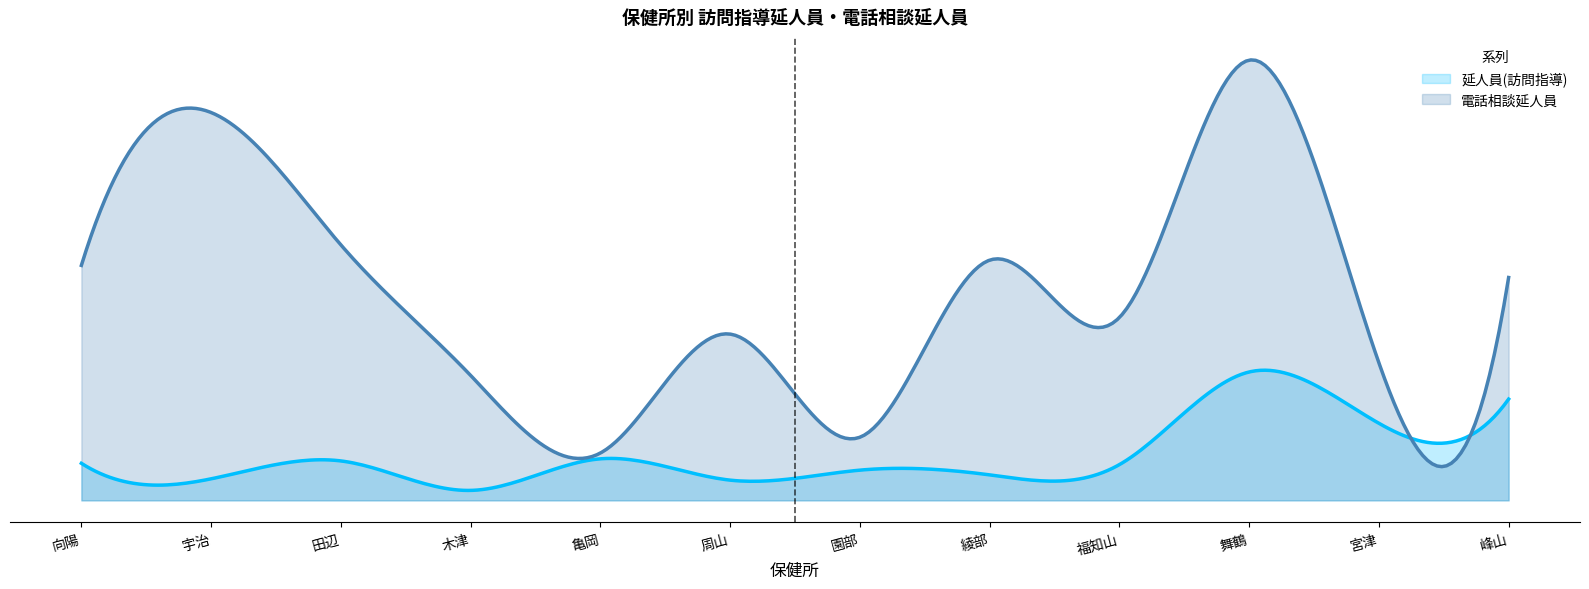

What is the lowest value of the 延人員(訪問指導) series?

38